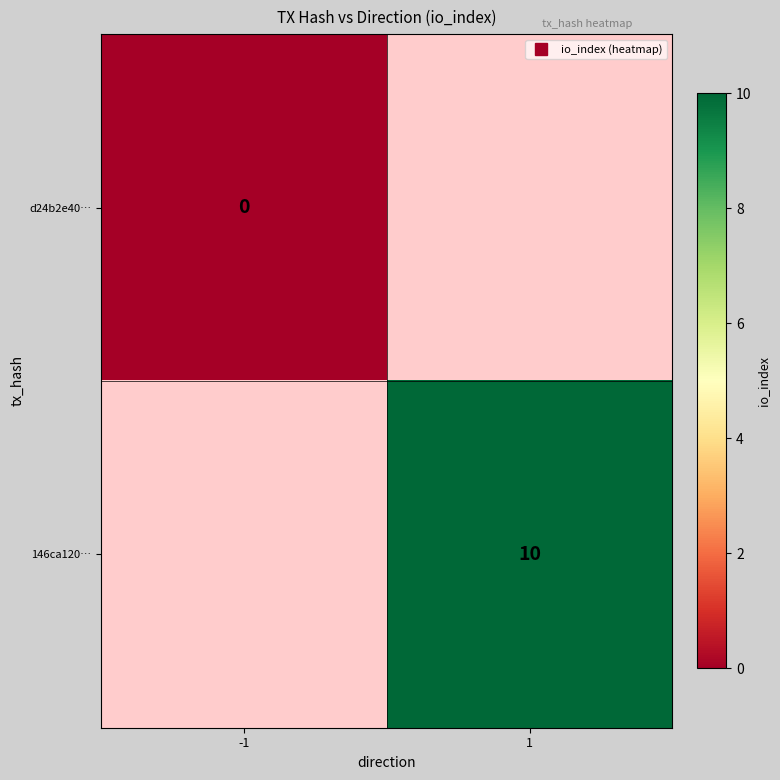

At how many categories does at least one series exceed 3?

1